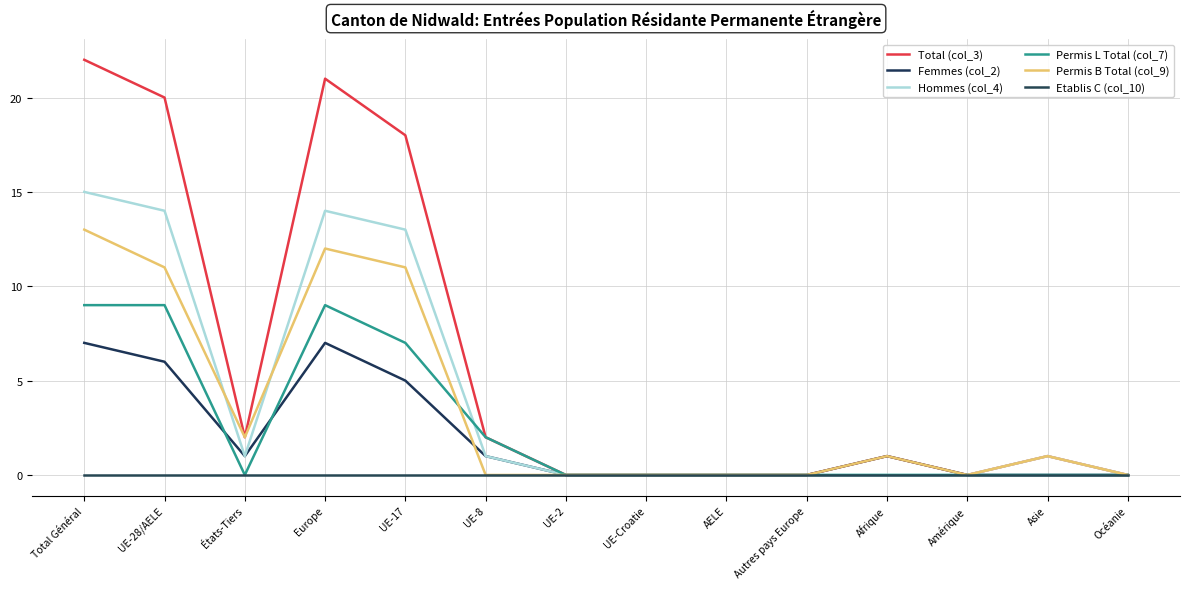

How many lines are shown in the chart?

6